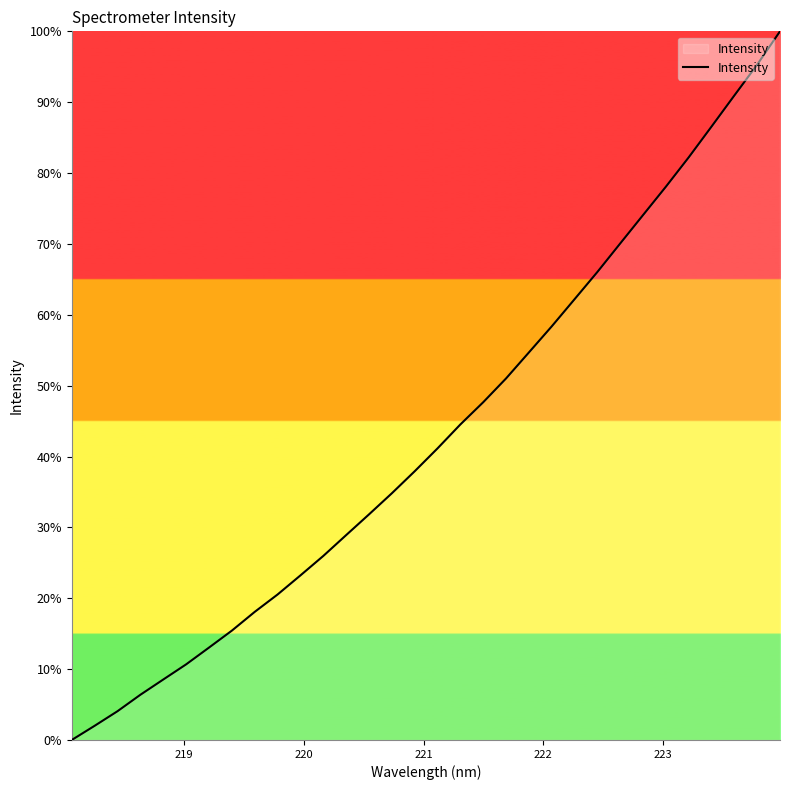

What is the maximum value shown in the chart?

1.0